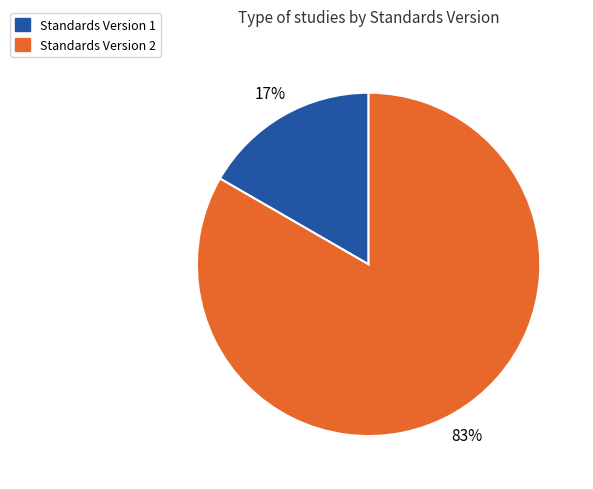

Which has a higher value, Standards Version 2 or Standards Version 1?

Standards Version 2